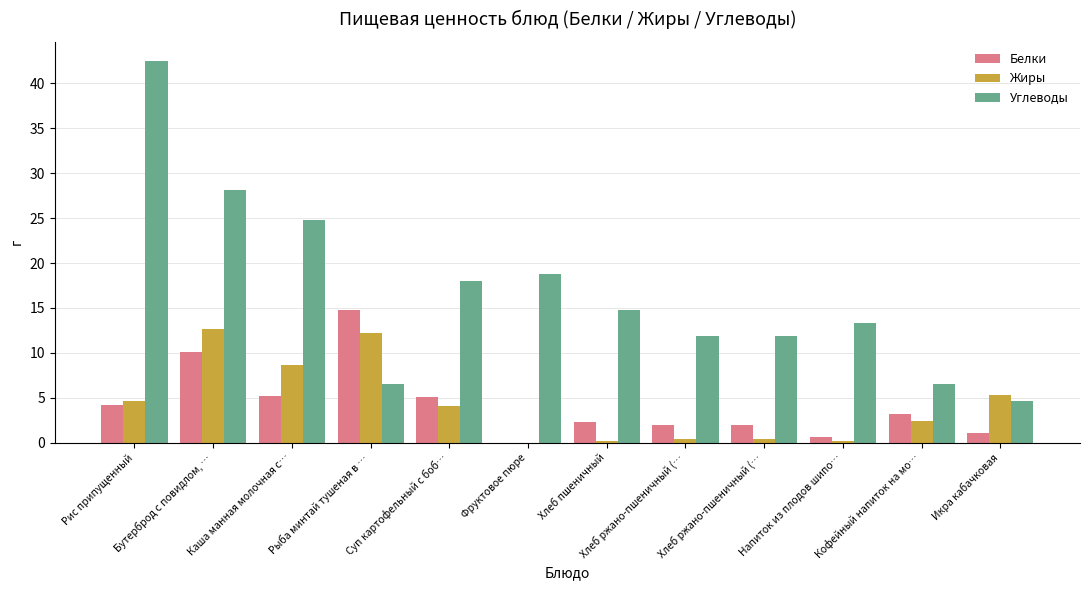

What is the difference between the maximum and second lowest values in the Жиры series?

12.4